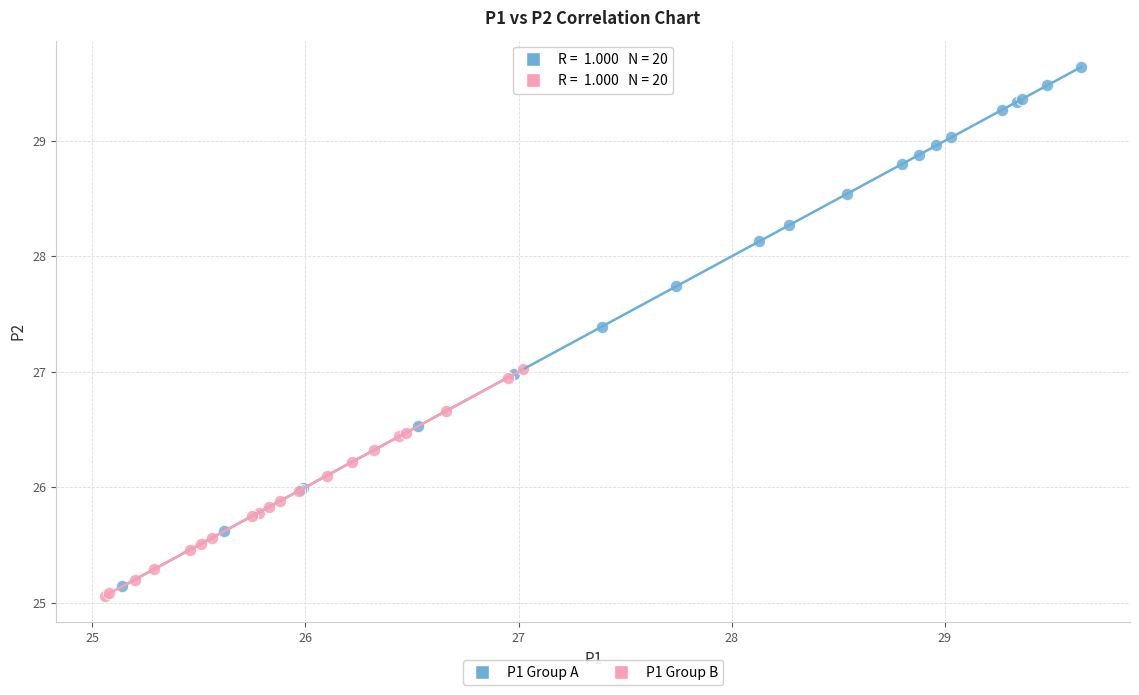

Which series contains the highest Y value?

P1 Group A